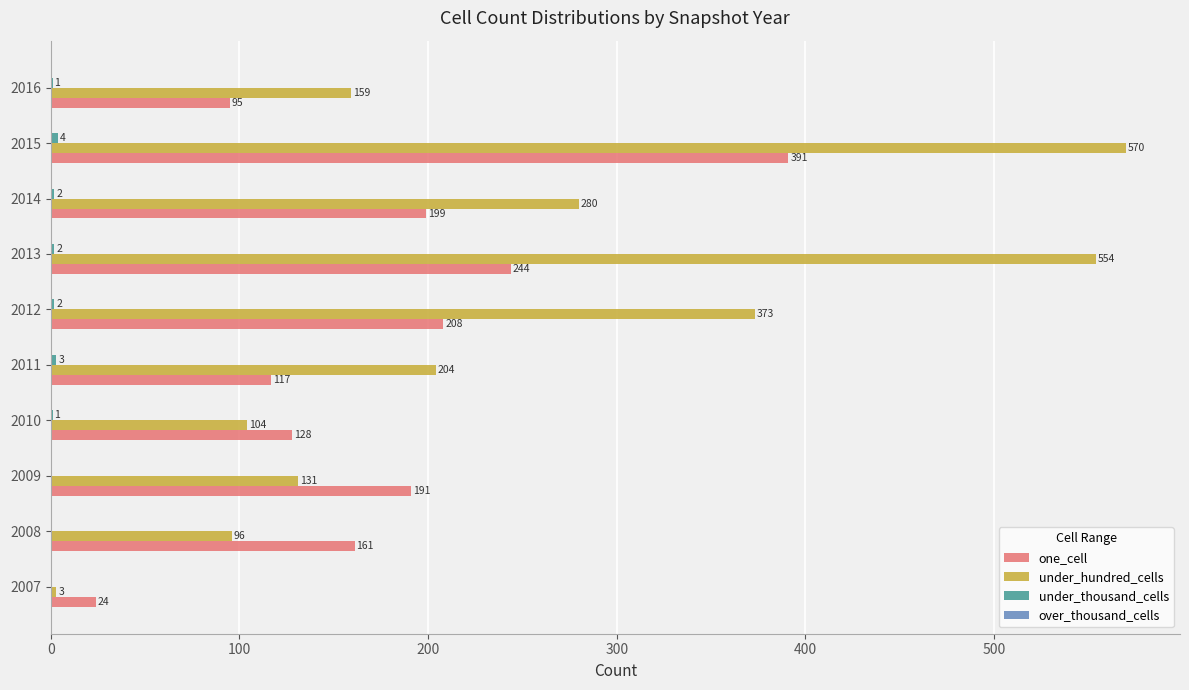

What is the sum of the under_hundred_cells values at 2008 and 2009?

227